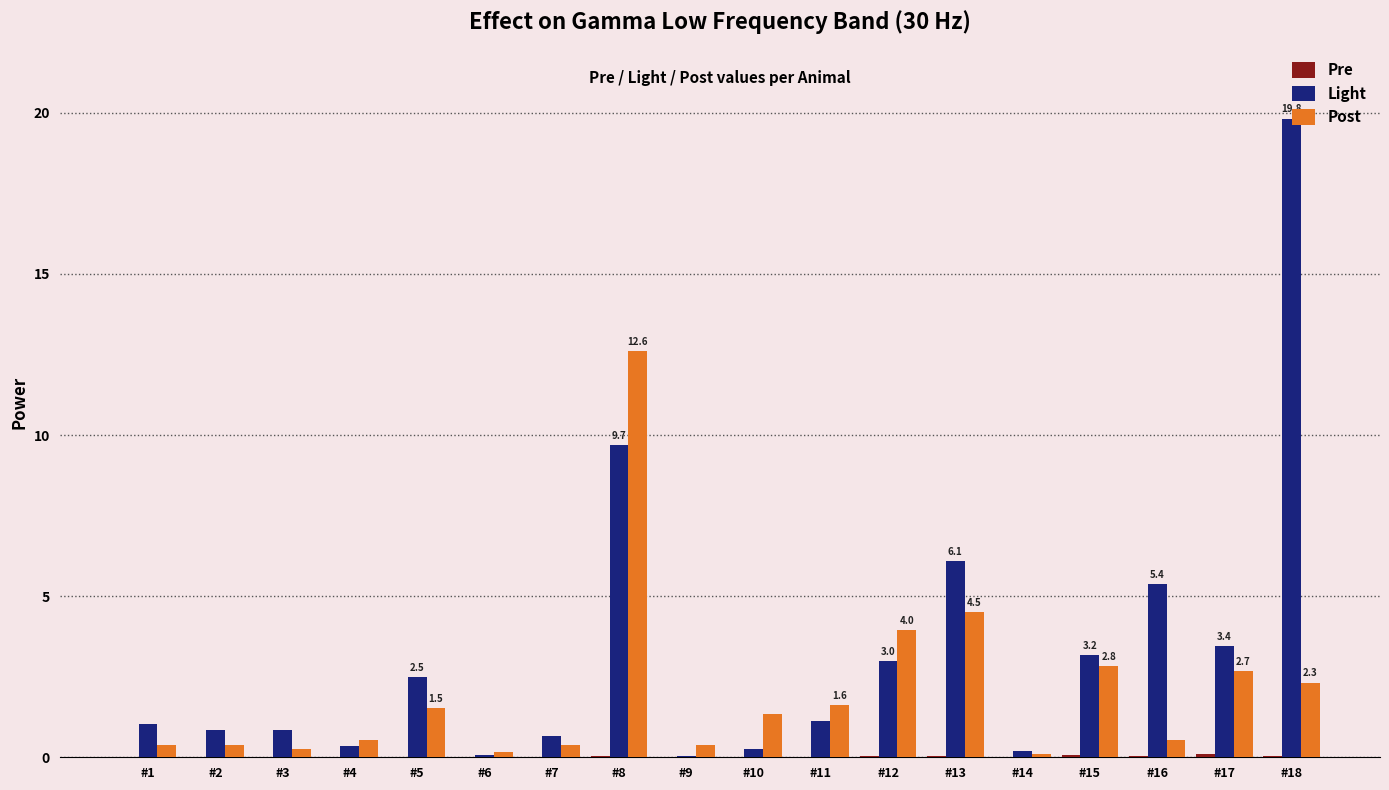

Between #1 and #13, which series saw the biggest shift?

Light